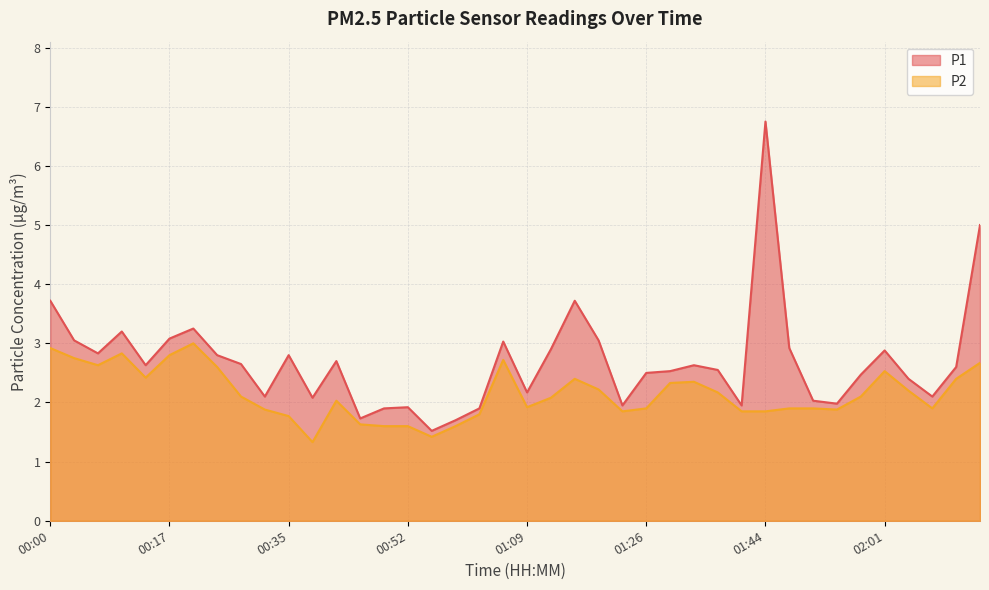

The P1 series shows 2.7 at 00:41. True or false?

True